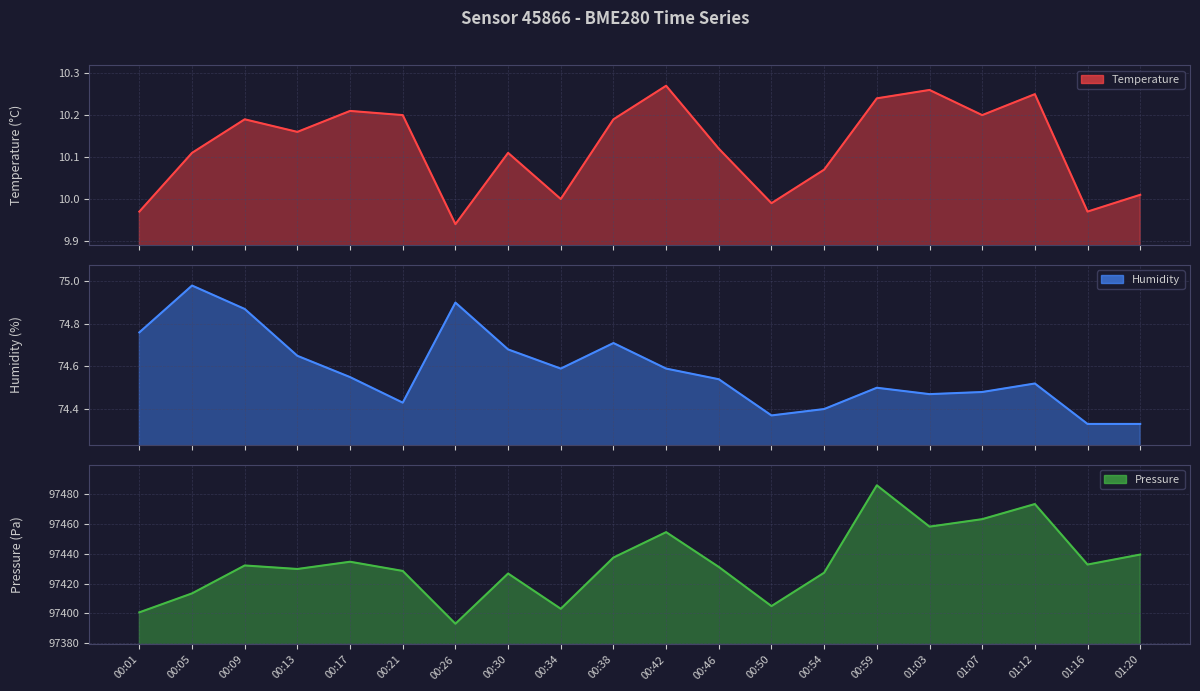

True or false: humidity and pressure cross at least once.

False